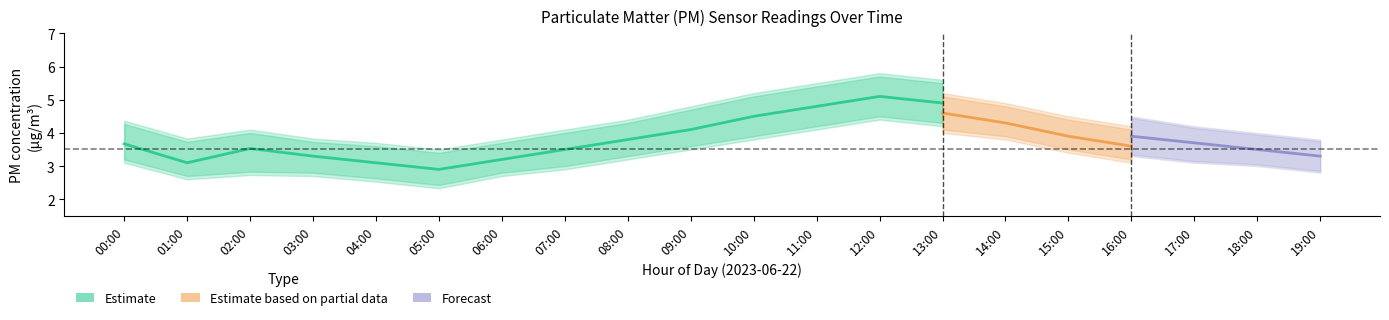

How many lines are shown in the chart?

6